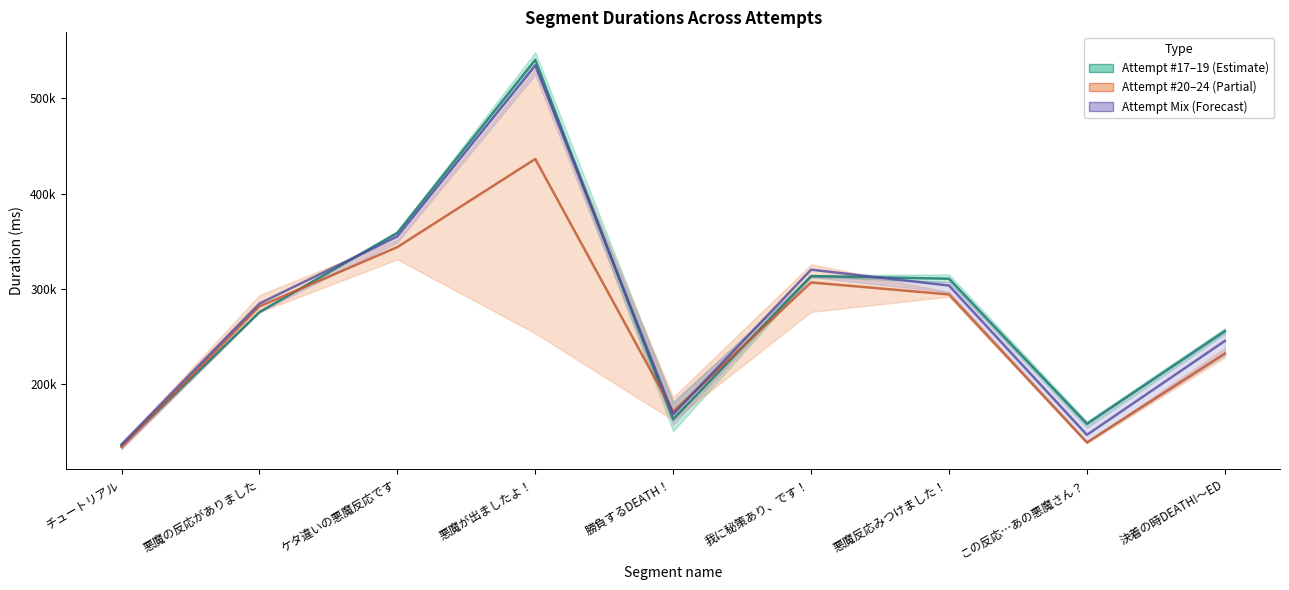

Which series has the widest spread of values?

Attempt #17